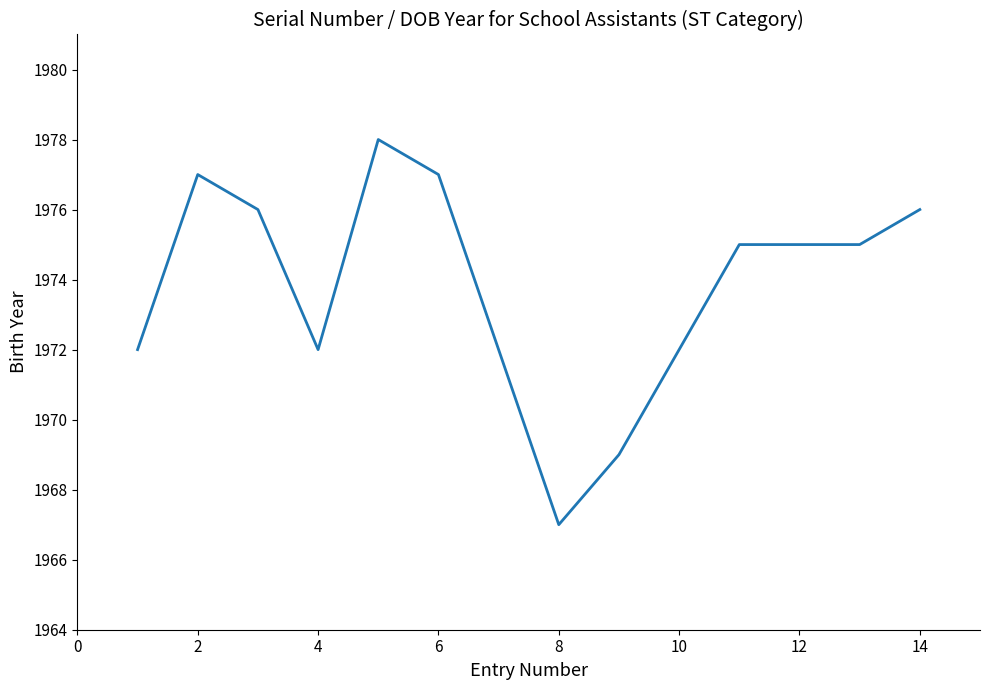

What is the greatest value displayed?

1978